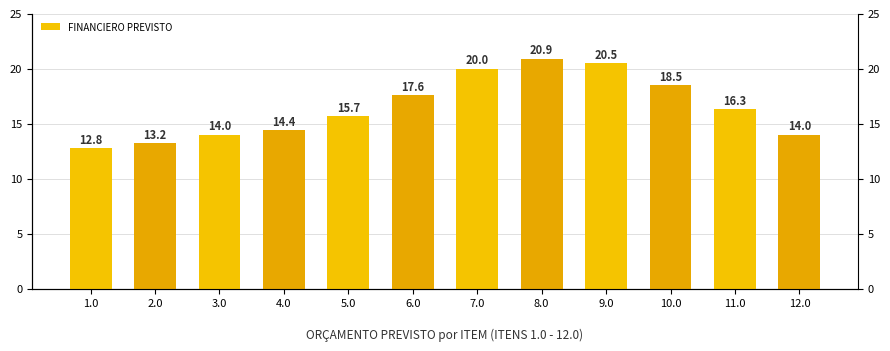

What is the average value?

16.5